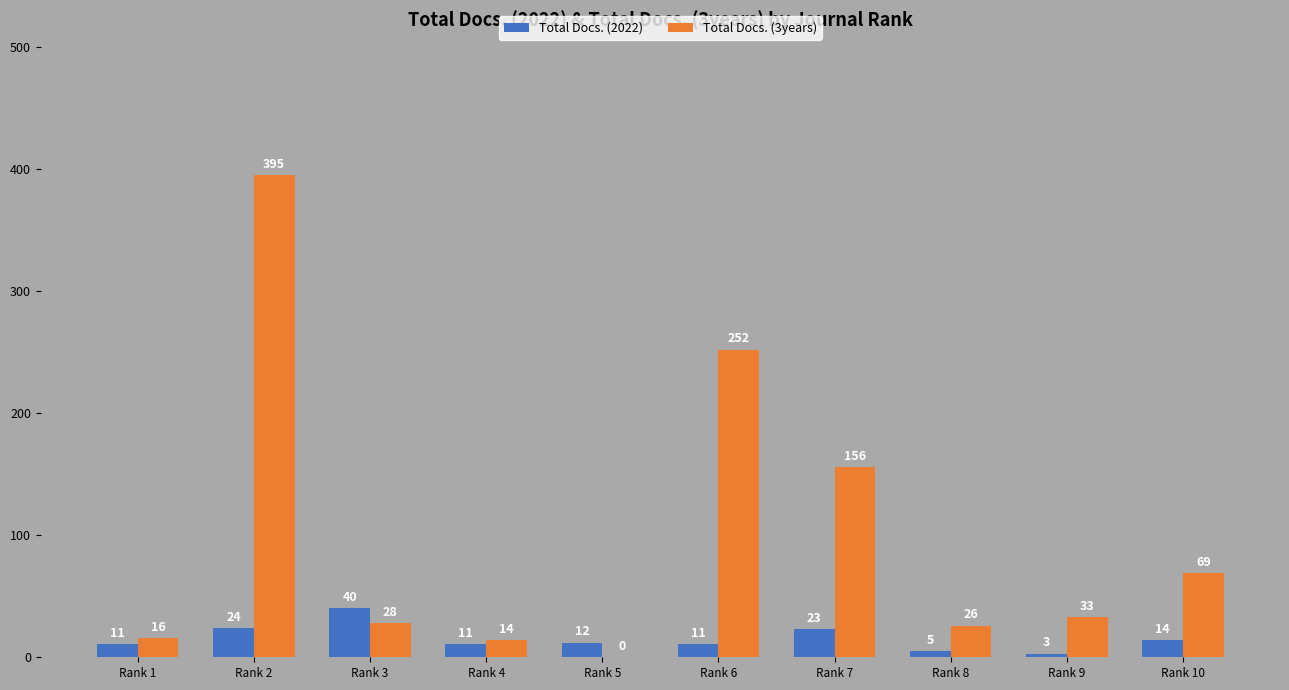

Reading left to right, list all the values displayed in this chart.

Total Docs. (2022): Rank 1=11	Rank 2=24	Rank 3=40	Rank 4=11	Rank 5=12	Rank 6=11	Rank 7=23	Rank 8=5	Rank 9=3	Rank 10=14
Total Docs. (3years): Rank 1=16	Rank 2=395	Rank 3=28	Rank 4=14	Rank 5=0	Rank 6=252	Rank 7=156	Rank 8=26	Rank 9=33	Rank 10=69